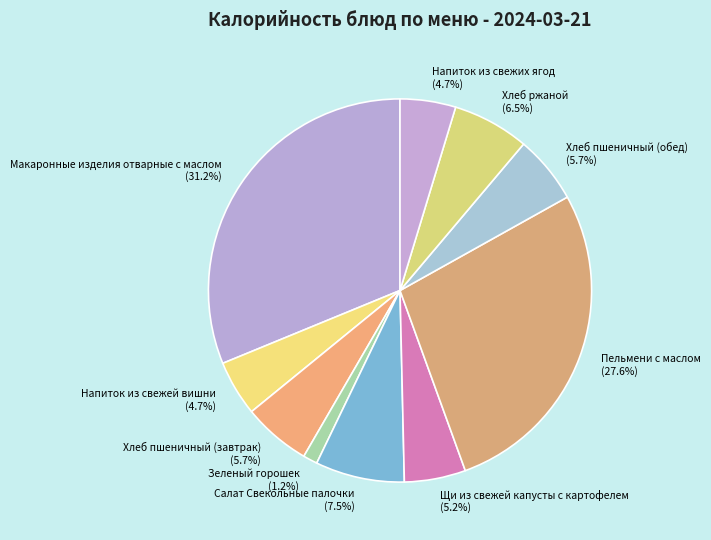

How many segments does this pie chart have?

10